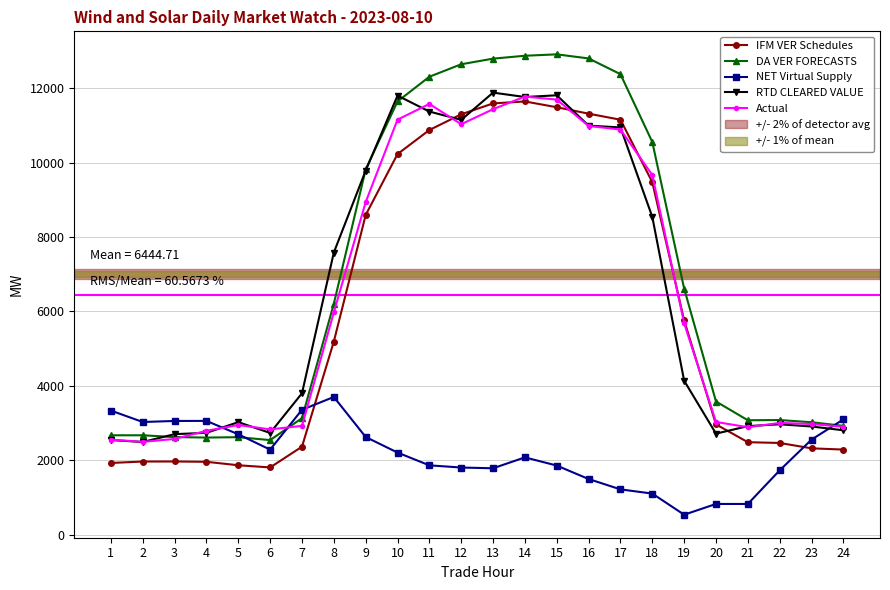

Is the value of IFM VER Schedules at 24 greater than the value of DA VER FORECASTS at 16?

No